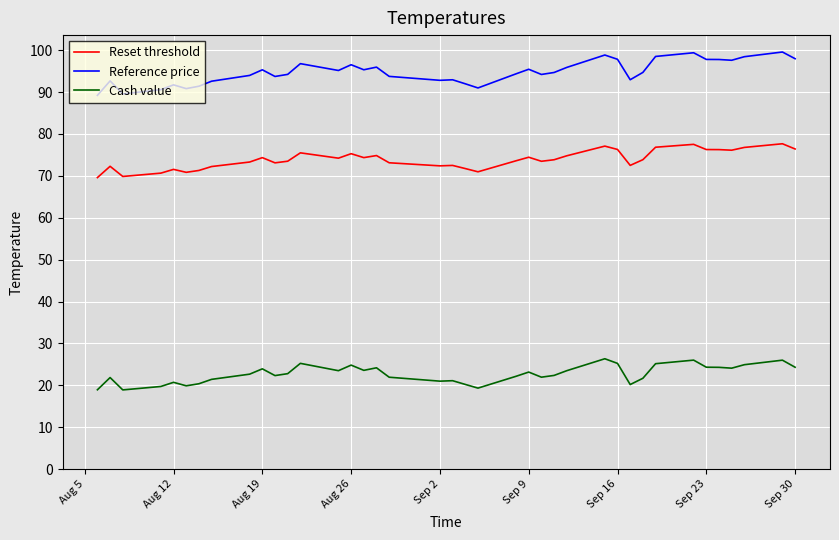

List the series in order of their peak value, lowest first.

Cash value, Reset threshold, Reference price